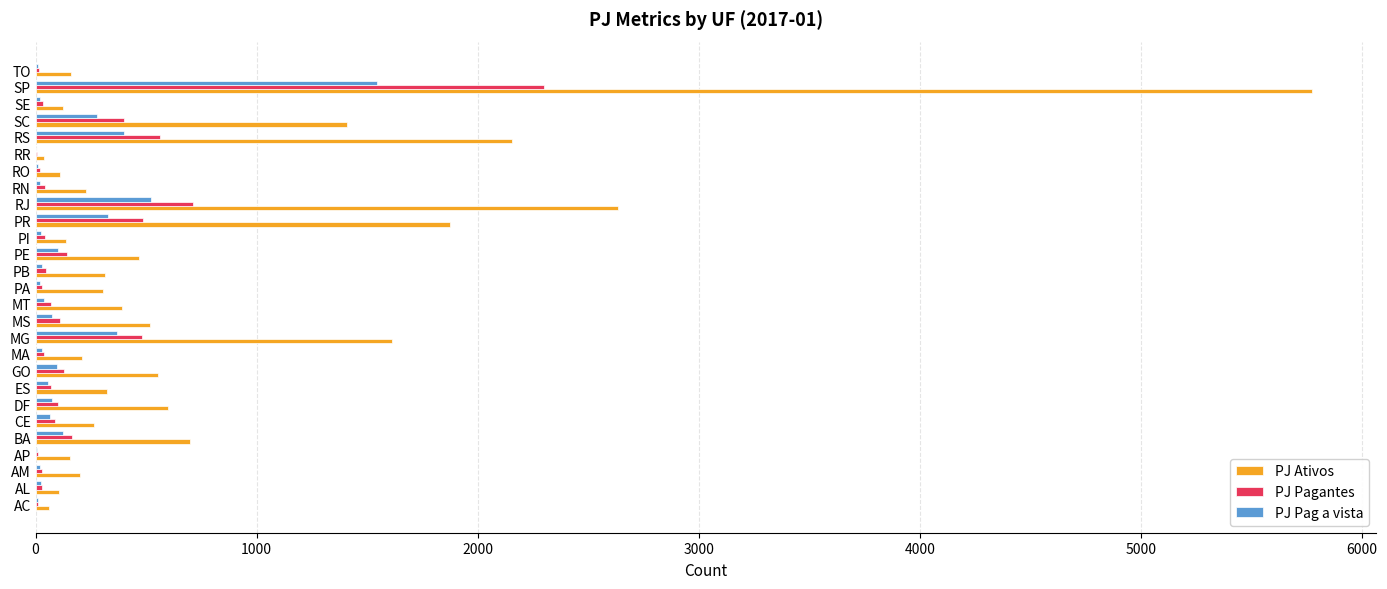

The PJ Pagantes series shows 1084 at RJ. True or false?

False